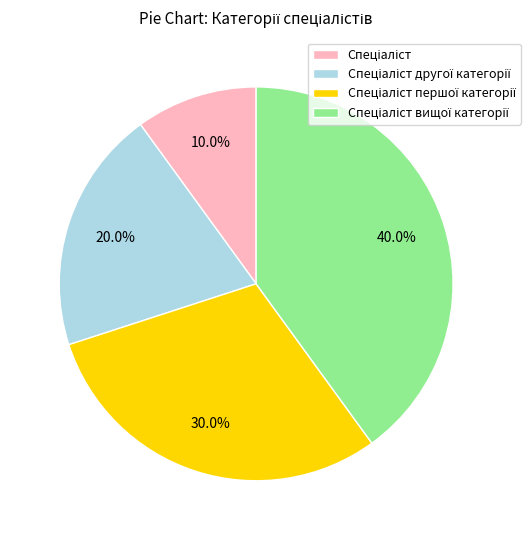

Does any single category account for the majority?

No